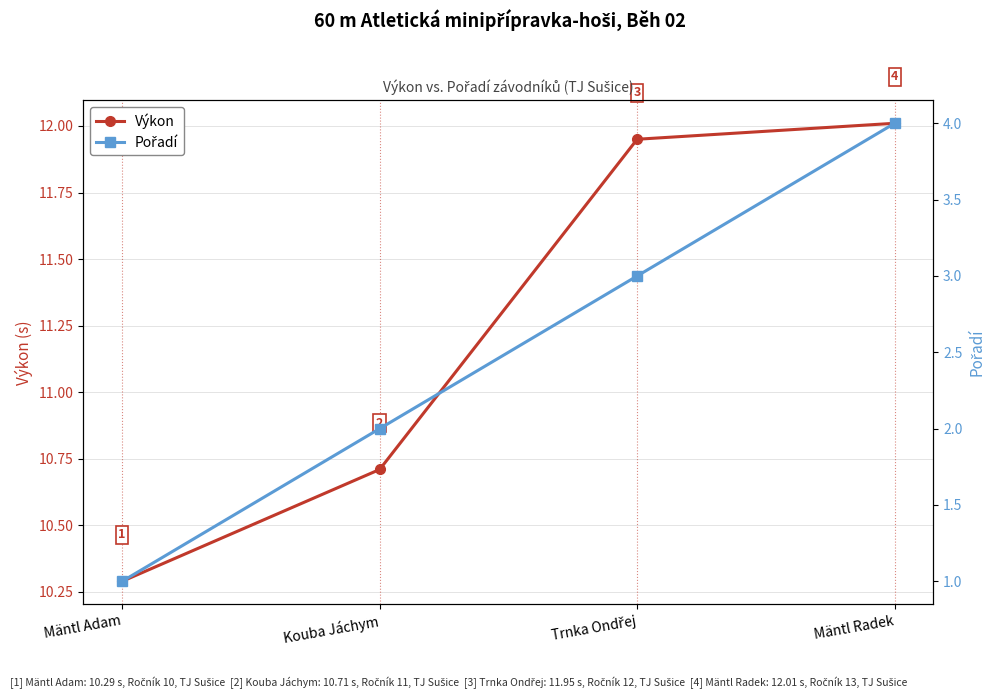

What is the spread (max minus min) of values at Mäntl Adam?

9.3